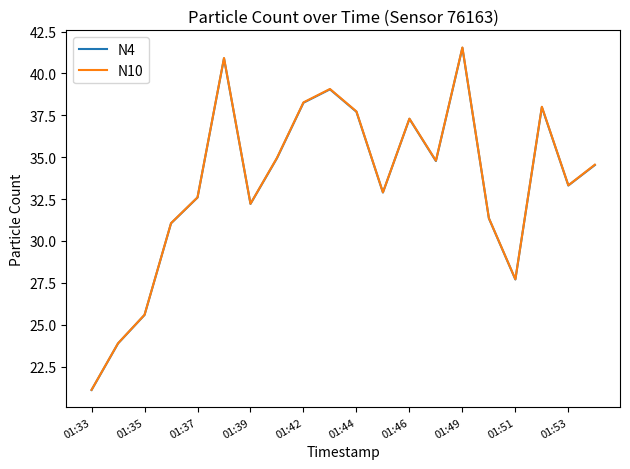

What is the minimum value for N4?

21.1